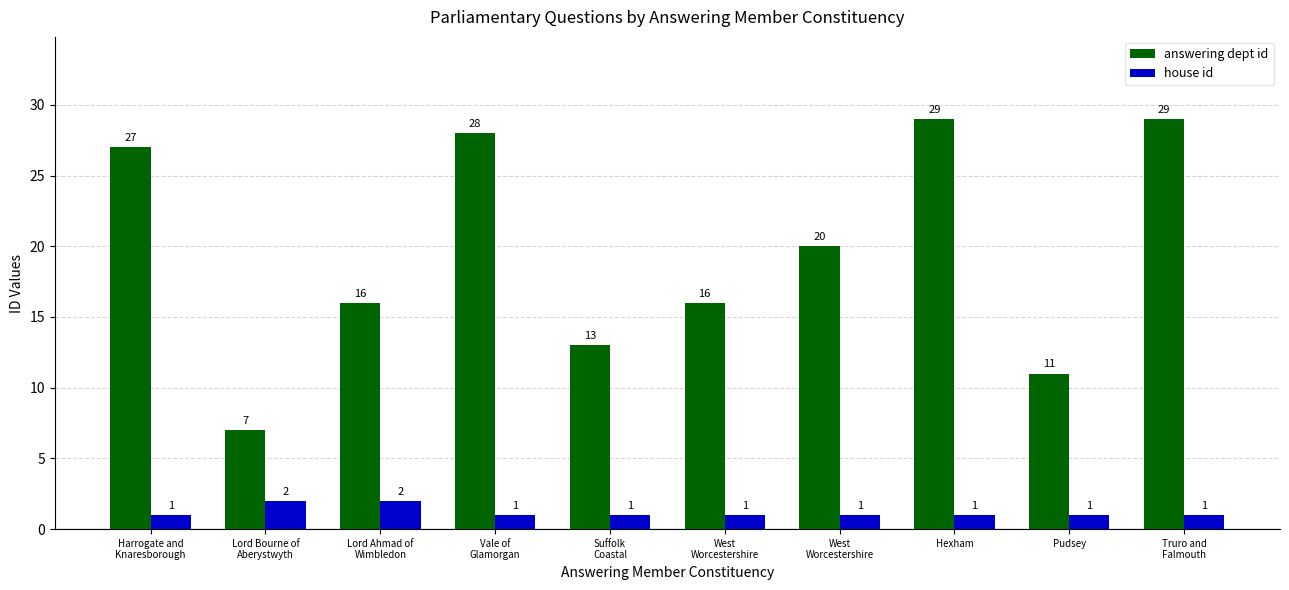

At which category does the chart reach its peak across all series?

Hexham